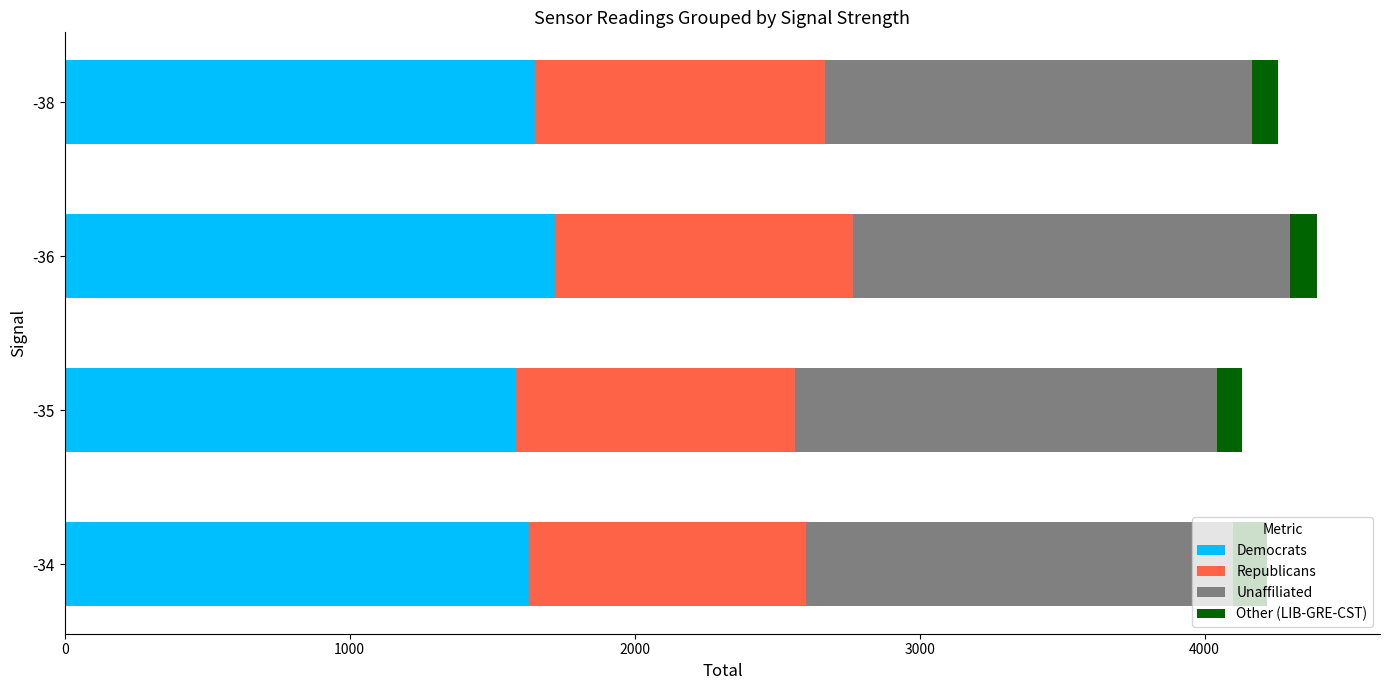

What is the lowest value of the Democrats series?

1584